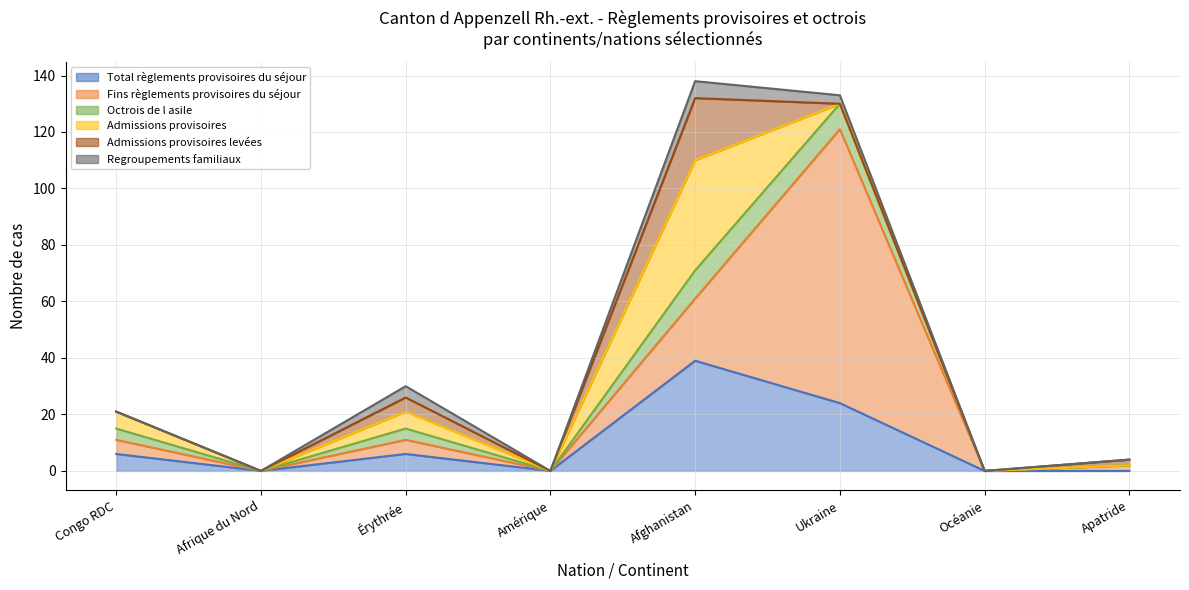

What is the label of the 1st point from the left?

Congo RDC